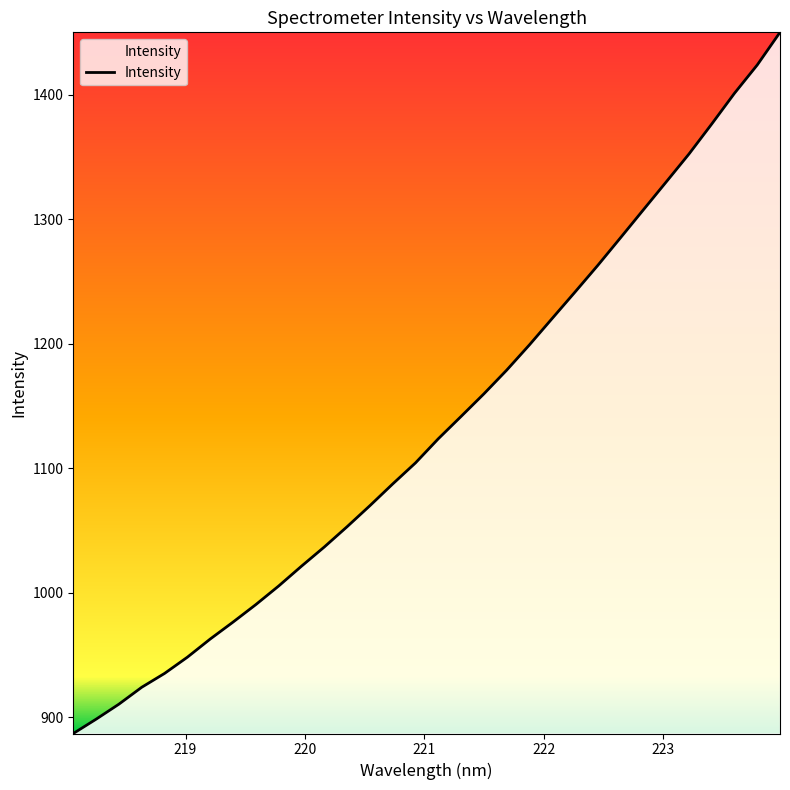

What is the smallest value displayed?

886.9